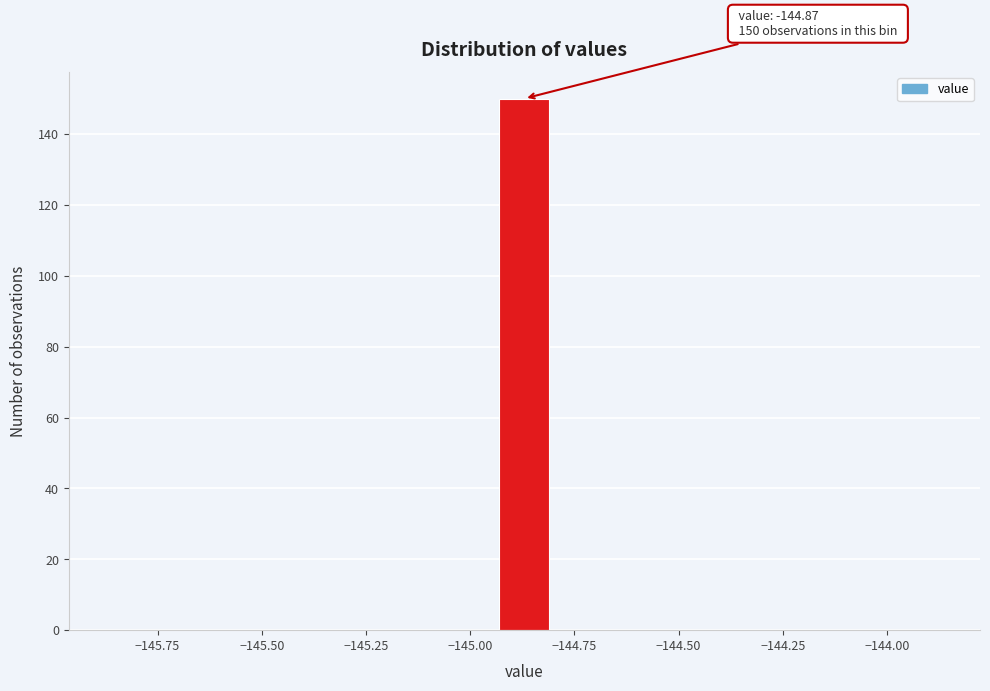

Around what value on the x-axis is the tallest bar? Give the approximate position of its centre, as read against the axis.

-144.85